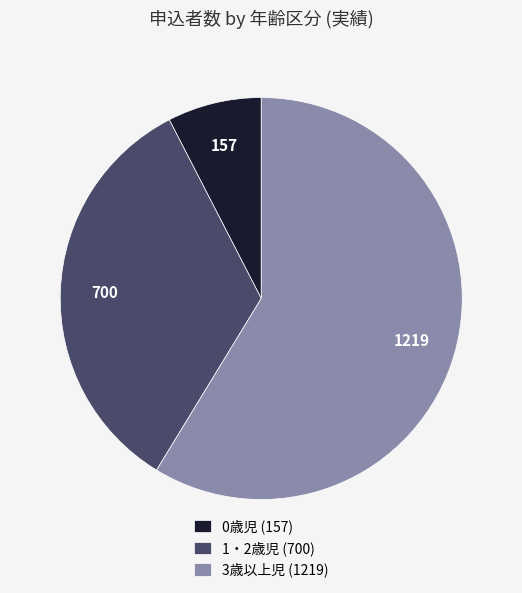

Which has a higher value, 3歳以上児 or 1・2歳児?

3歳以上児